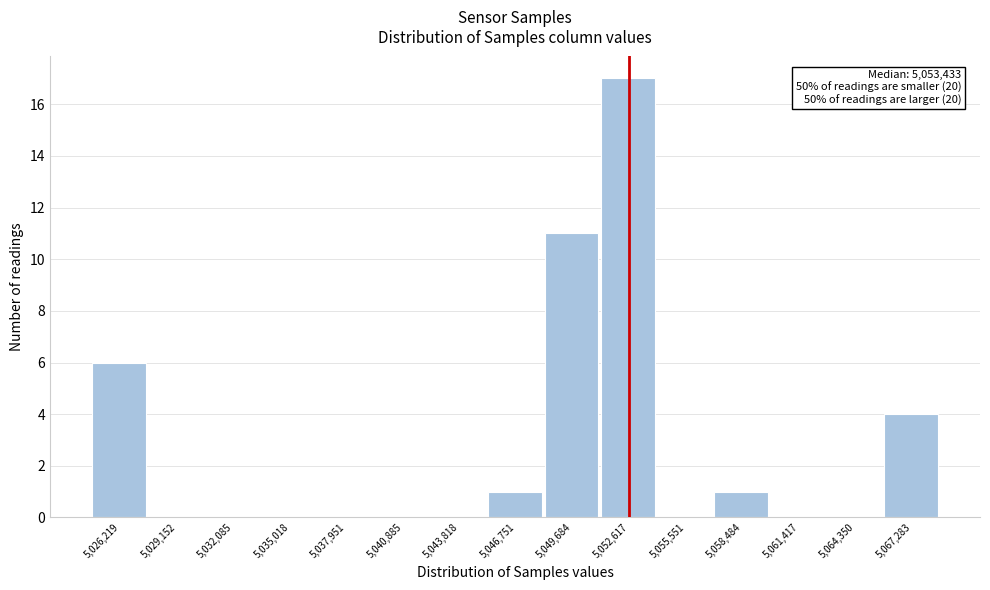

Reading left to right, what are all the values shown in this chart?

5,026,219=6	5,029,152=0	5,032,085=0	5,035,018=0	5,037,951=0	5,040,885=0	5,043,818=0	5,046,751=1	5,049,684=11	5,052,617=17	5,055,551=0	5,058,484=1	5,061,417=0	5,064,350=0	5,067,283=4